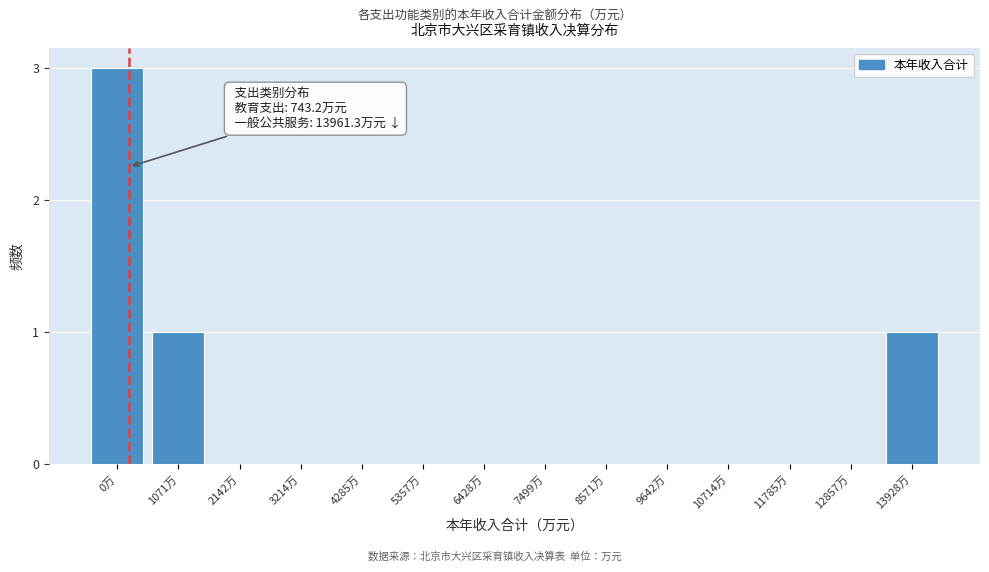

Reading left to right, list all the values displayed in this chart.

0万=3	1071万=1	2142万=0	3214万=0	4285万=0	5357万=0	6428万=0	7499万=0	8571万=0	9642万=0	10714万=0	11785万=0	12857万=0	13928万=1